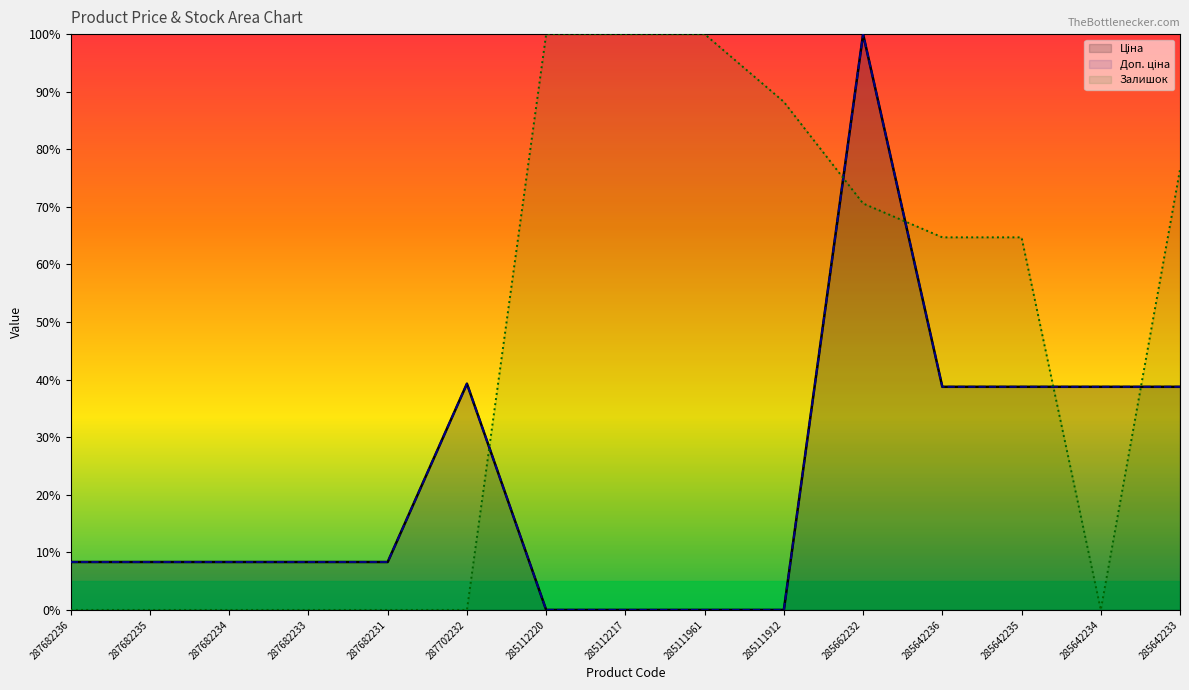

How many distinct data groups are displayed?

3